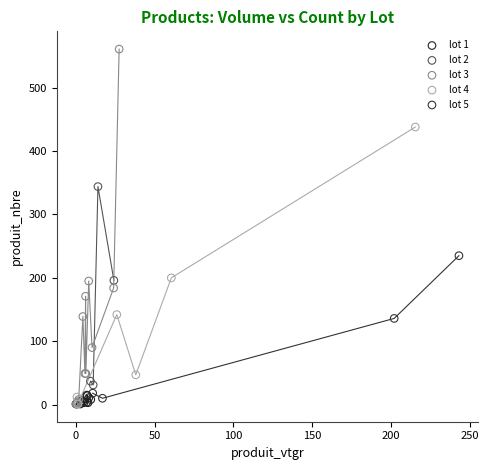

Which series has the widest spread of Y values?

lot 3